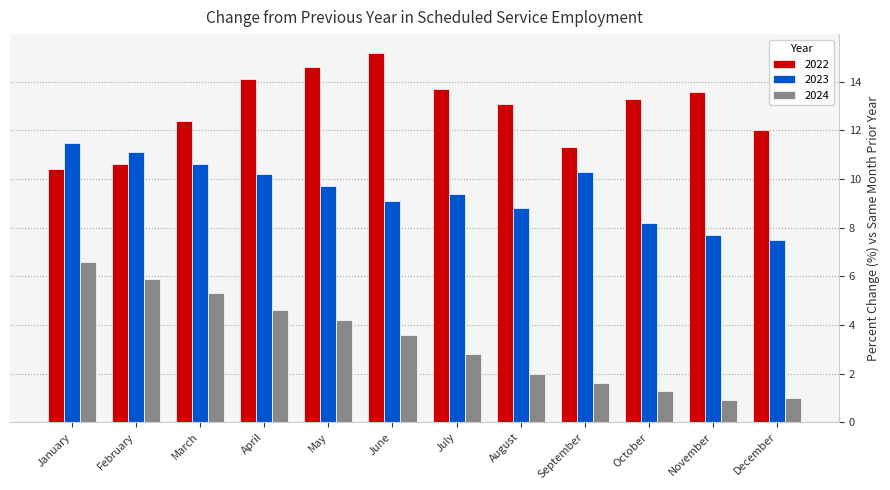

How many bars are there in total?

36